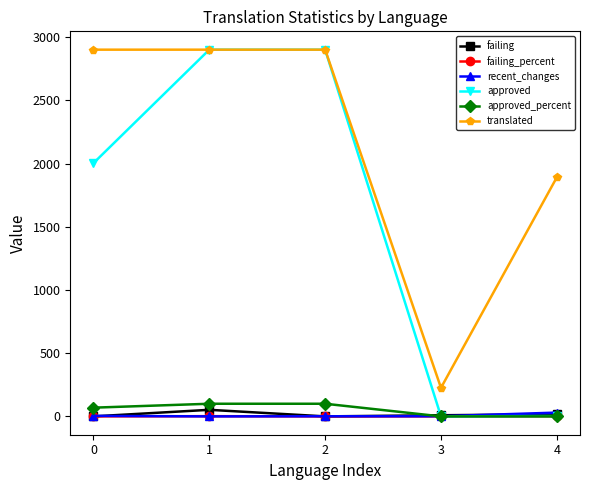

What is the spread (max minus min) of values at 2?

2902.0